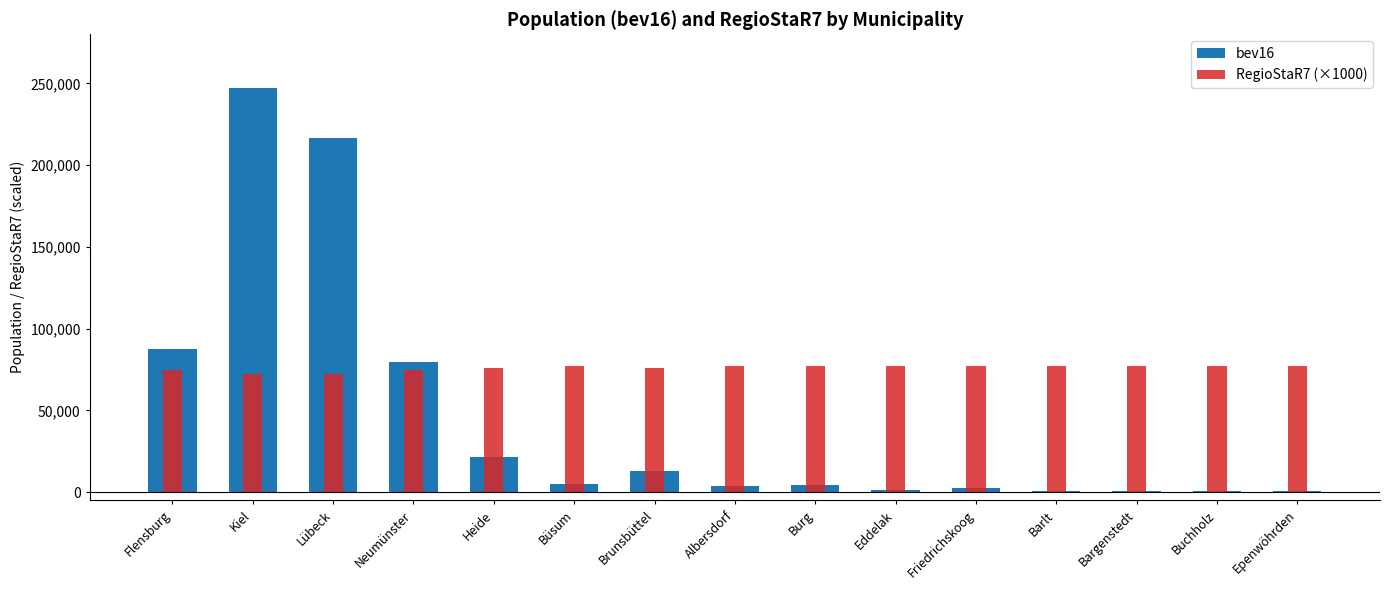

What value does the RegioStaR7 (×1000) series have at Bargenstedt, to the nearest 50?

77000